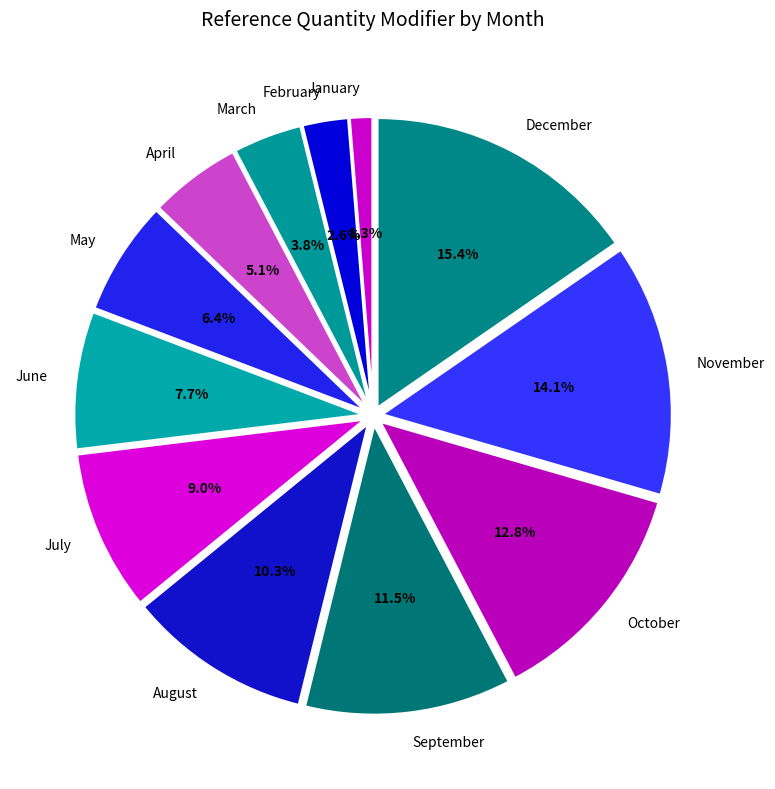

What percentage is the October slice, to the nearest percent?

13%